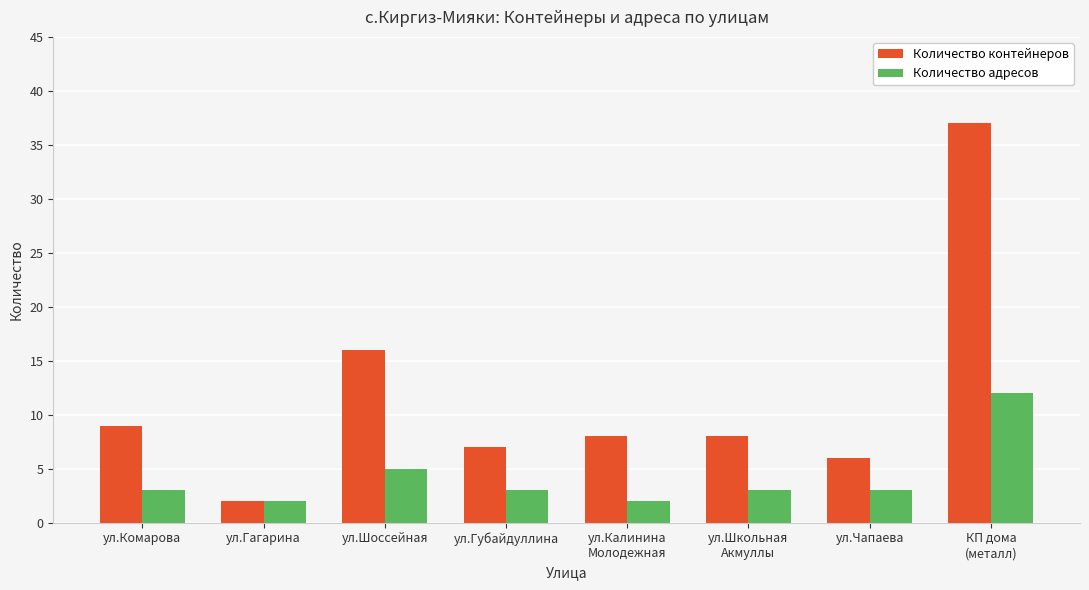

What is the difference between the maximum and minimum values in the Количество адресов series?

10